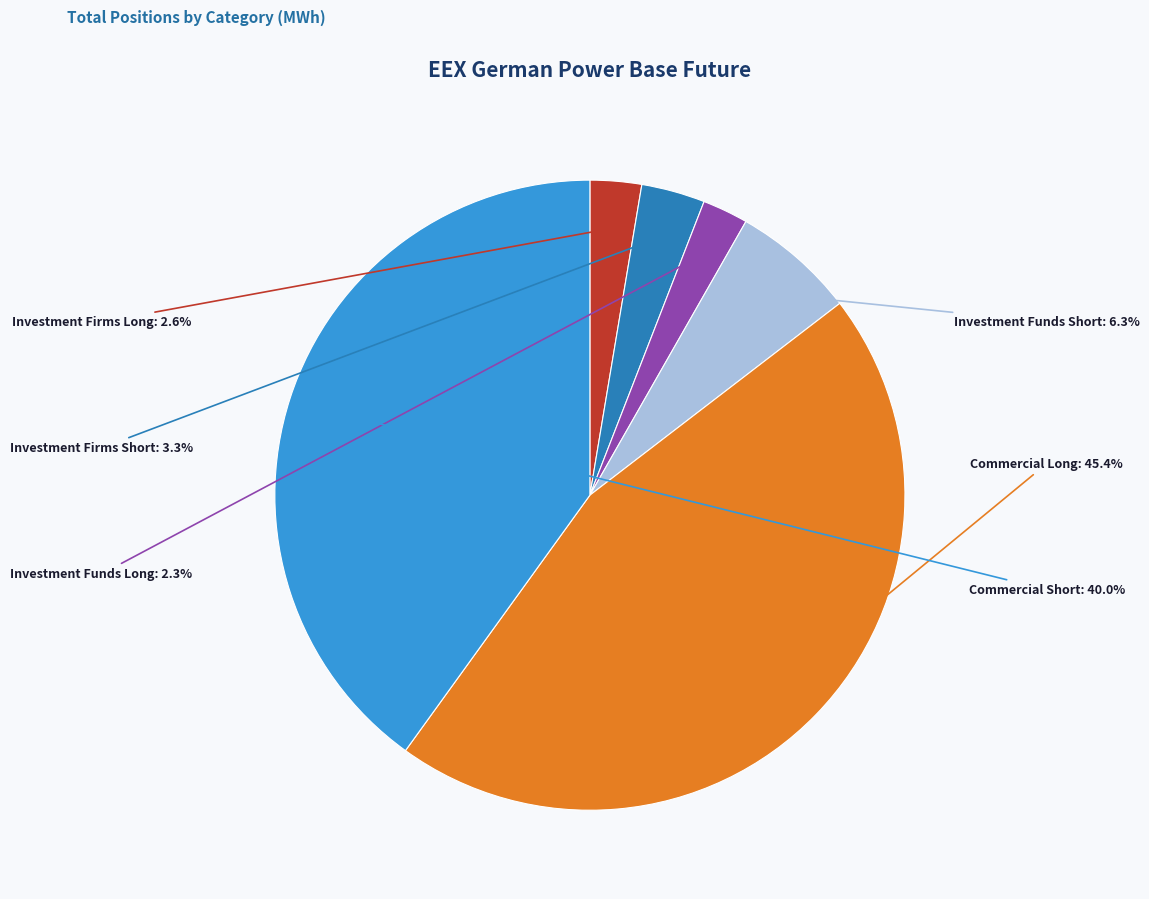

What is the ratio of the value at Investment Funds Long to the value at Investment Funds Short?

0.4